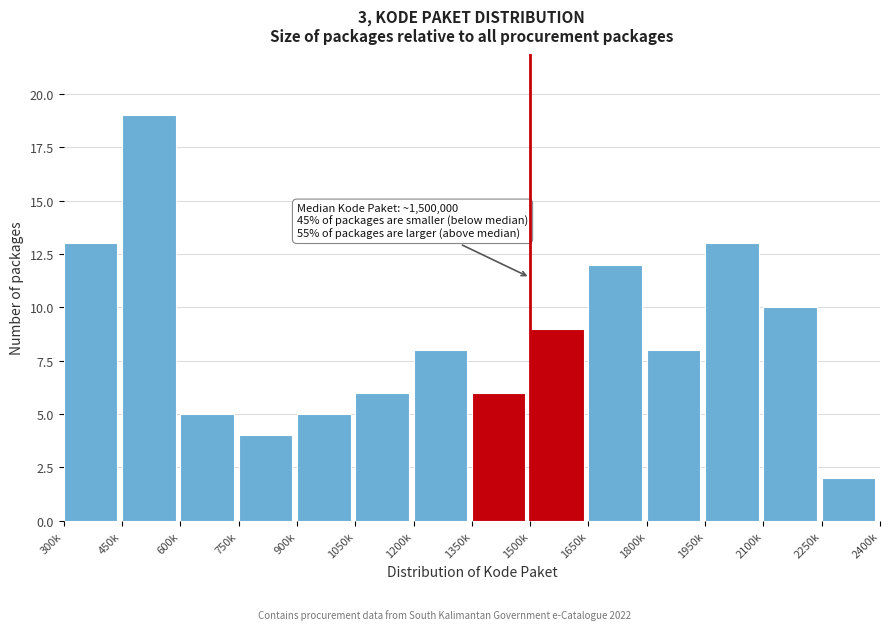

Reading right to left, transcribe all the data shown in this chart.

2	10	13	8	12	9	6	8	6	5	4	5	19	13